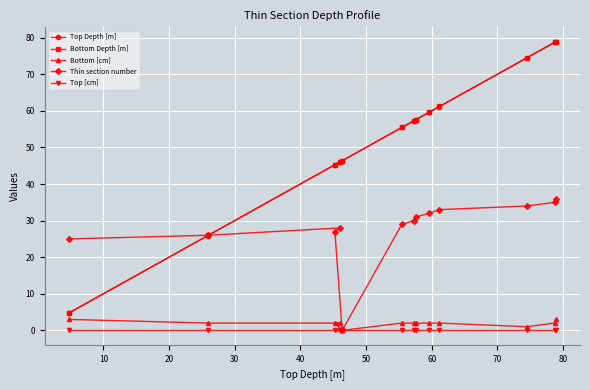

What is the maximum value for Top Depth [m]?

78.9